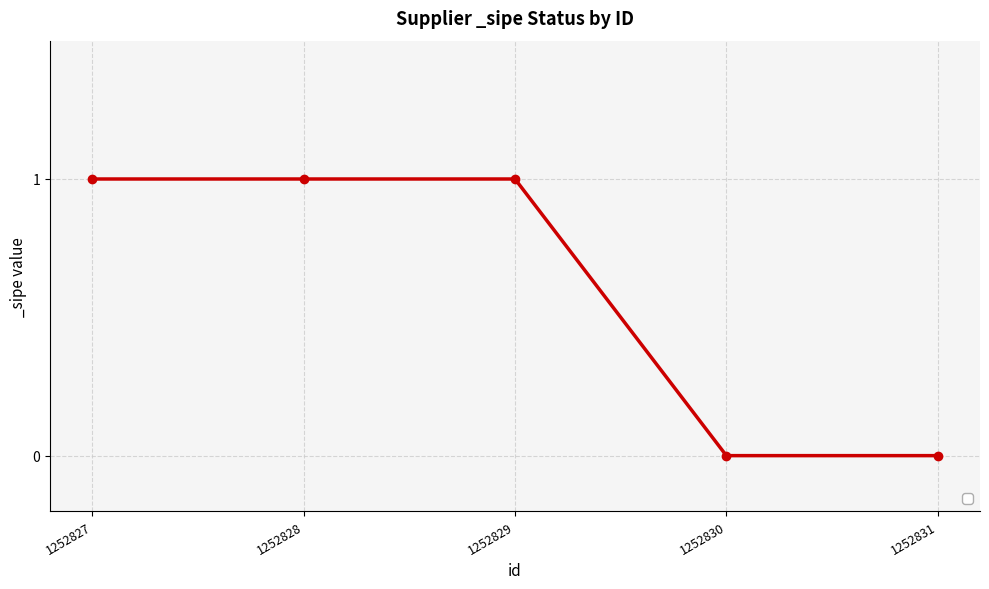

What is the sum of all values?

3